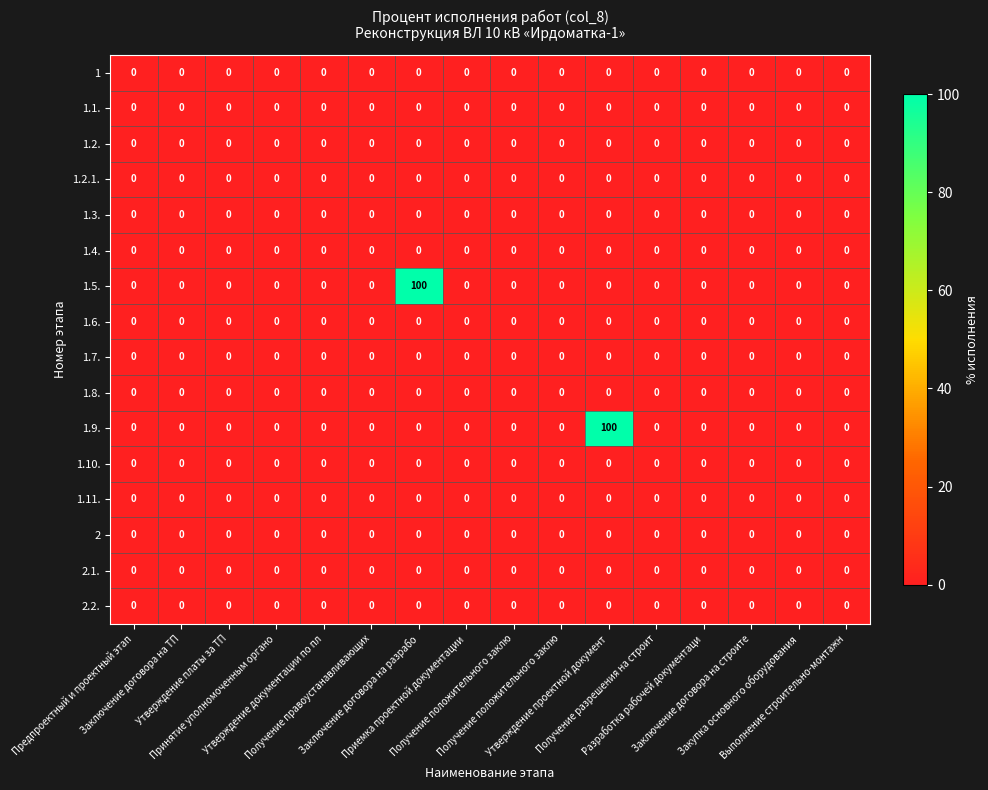

Rank the series by their maximum value, from highest to lowest.

1.5., 1.9., 1, 1.1., 1.2., 1.2.1., 1.3., 1.4., 1.6., 1.7., 1.8., 1.10., 1.11., 2, 2.1., 2.2.